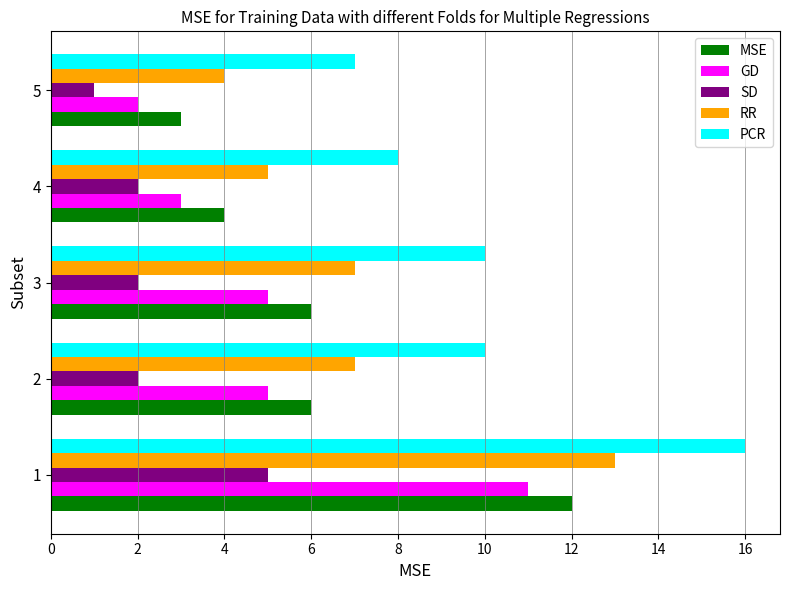

Is the value of MSE at 2 greater than the value of SD at 2?

Yes